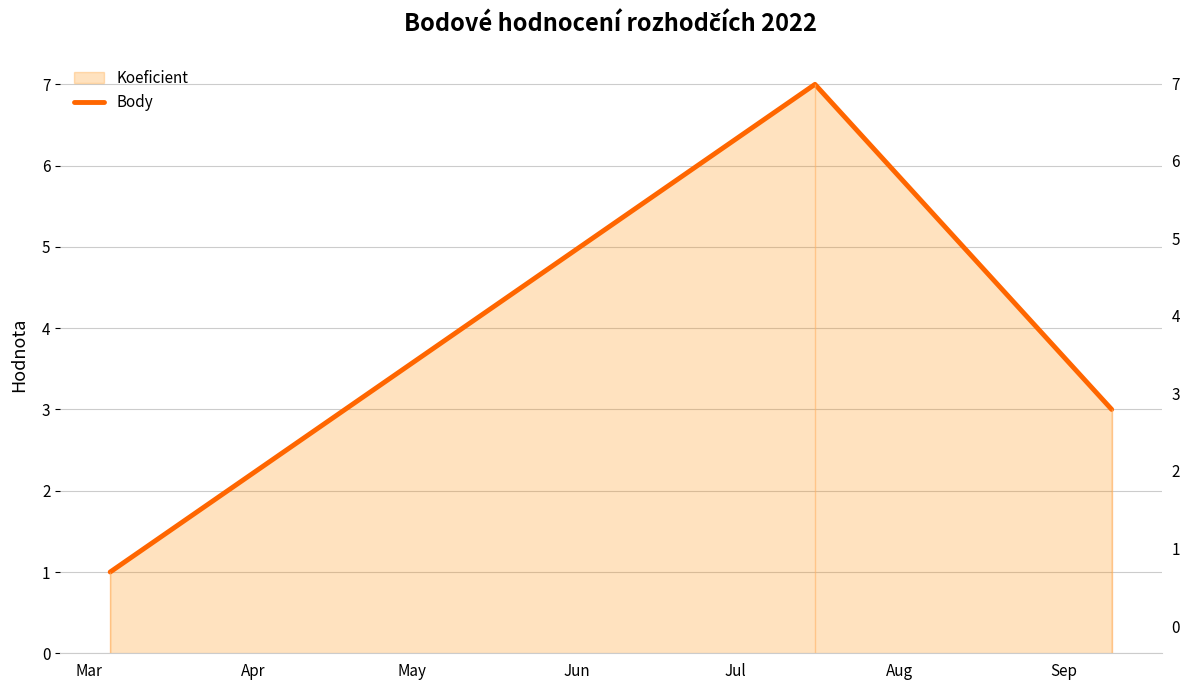

How many values are between 1 and 7?

3